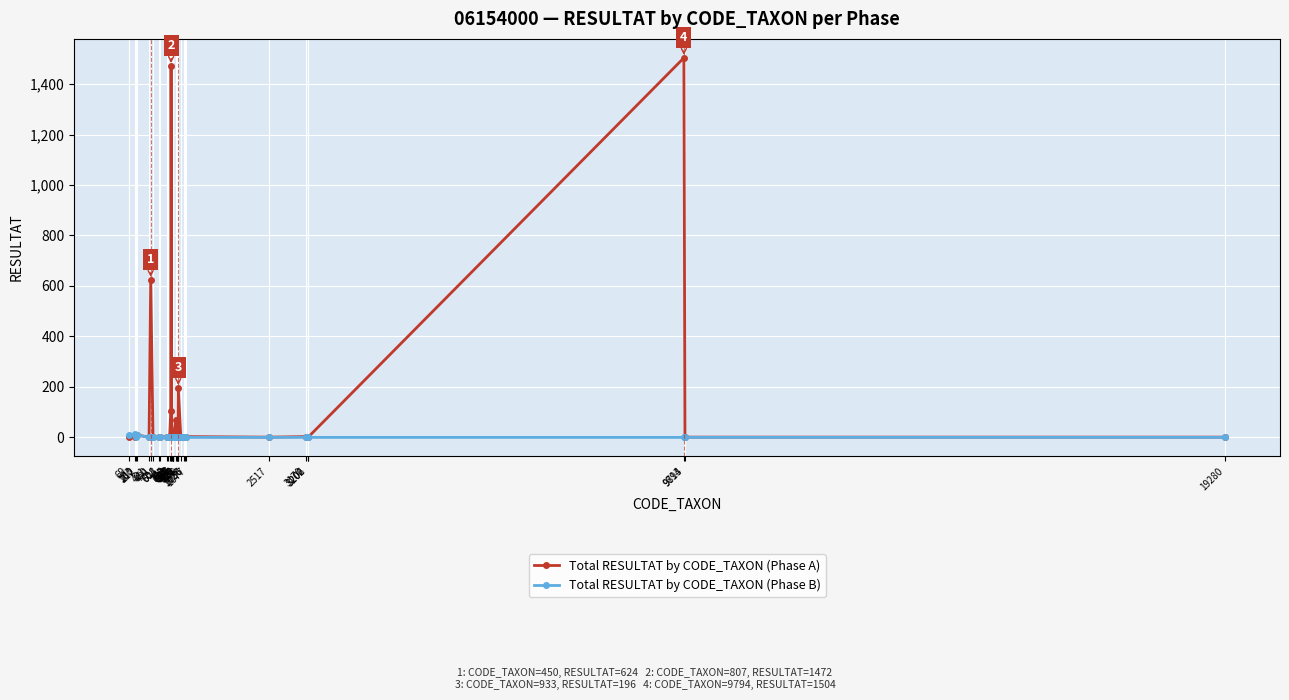

At how many categories does at least one series exceed 1265?

2